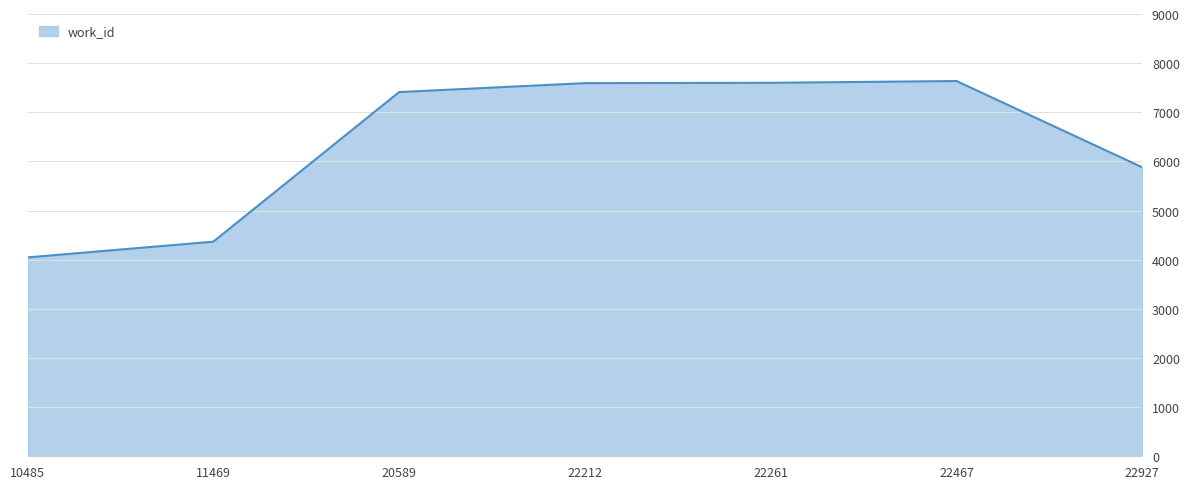

What is the sum of all values?

44534